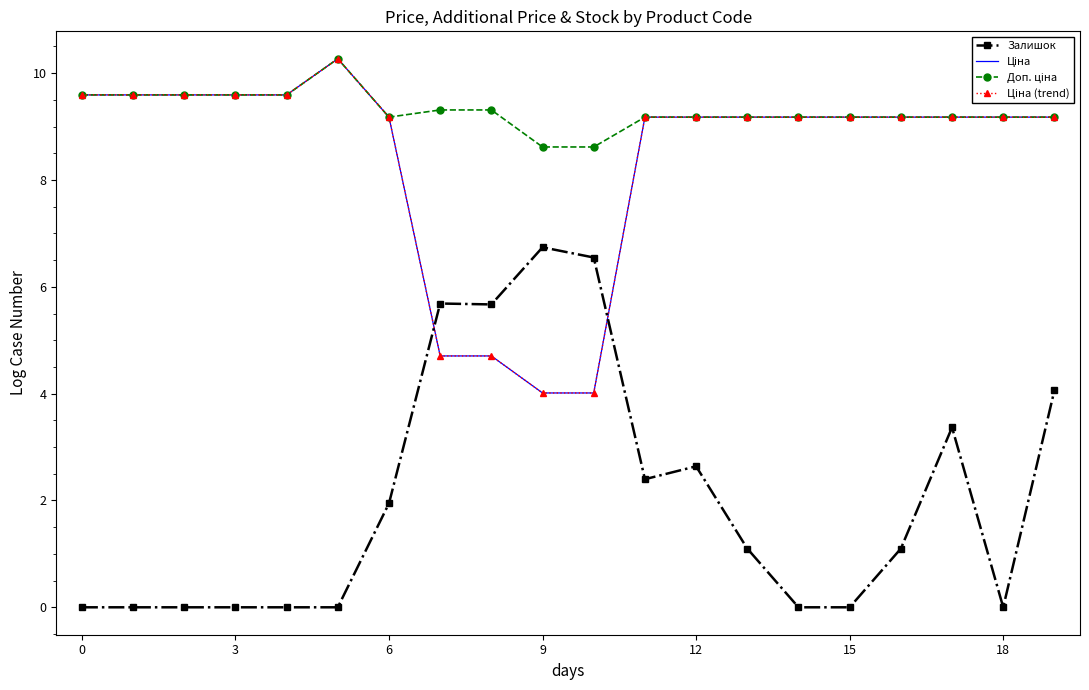

What is the label of the 6th point from the left?

15